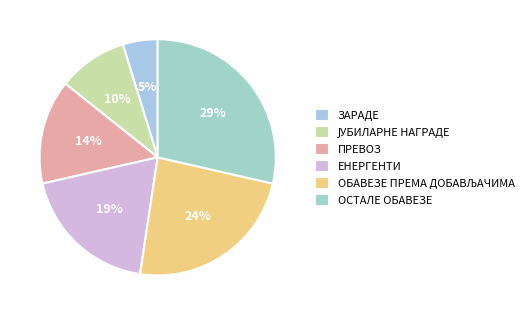

Which has a higher value, ЕНЕРГЕНТИ or ПРЕВОЗ?

ЕНЕРГЕНТИ